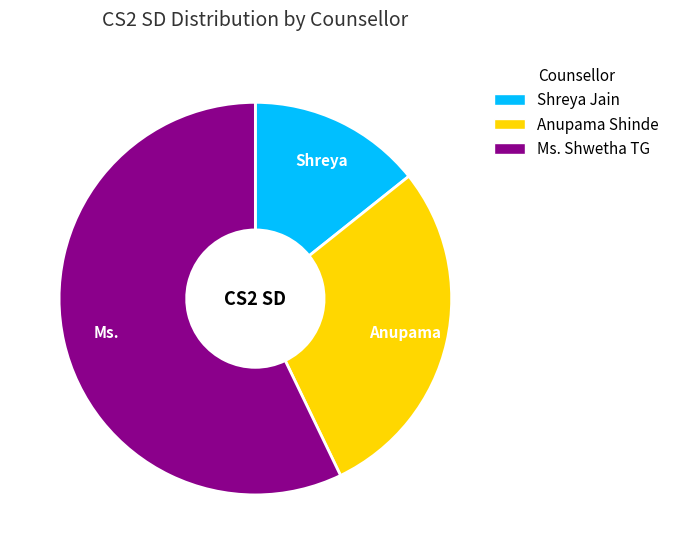

Is it true that Ms. Shwetha TG is 64% of the pie?

False